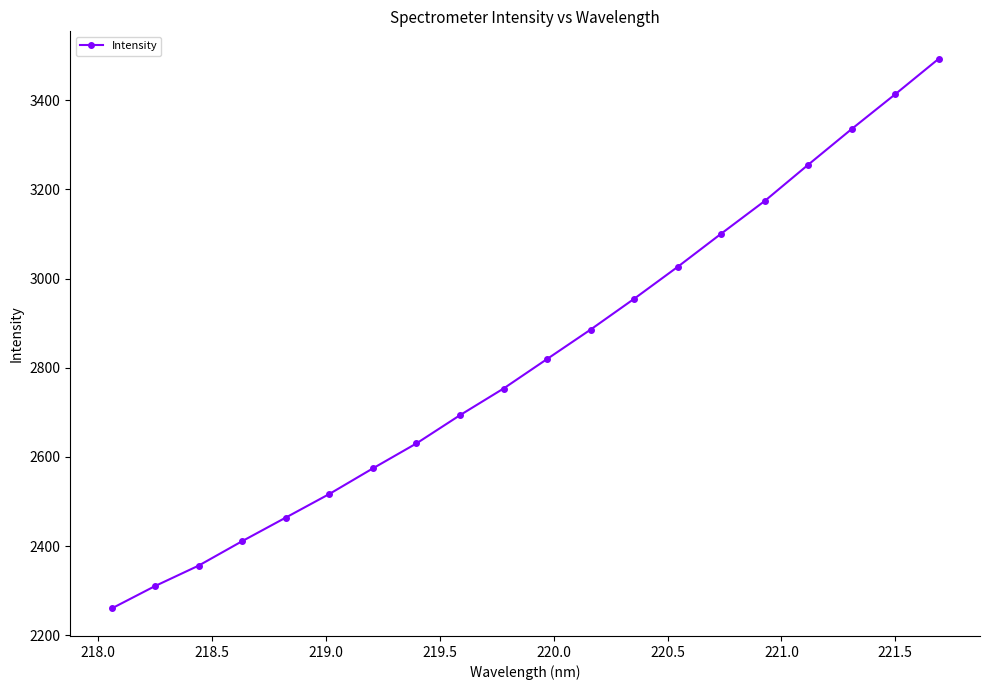

What is the average value?

2821.3